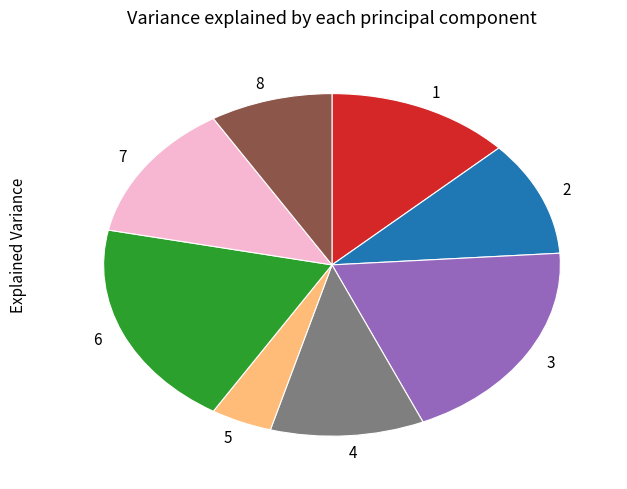

What is the smallest slice in the pie chart?

5